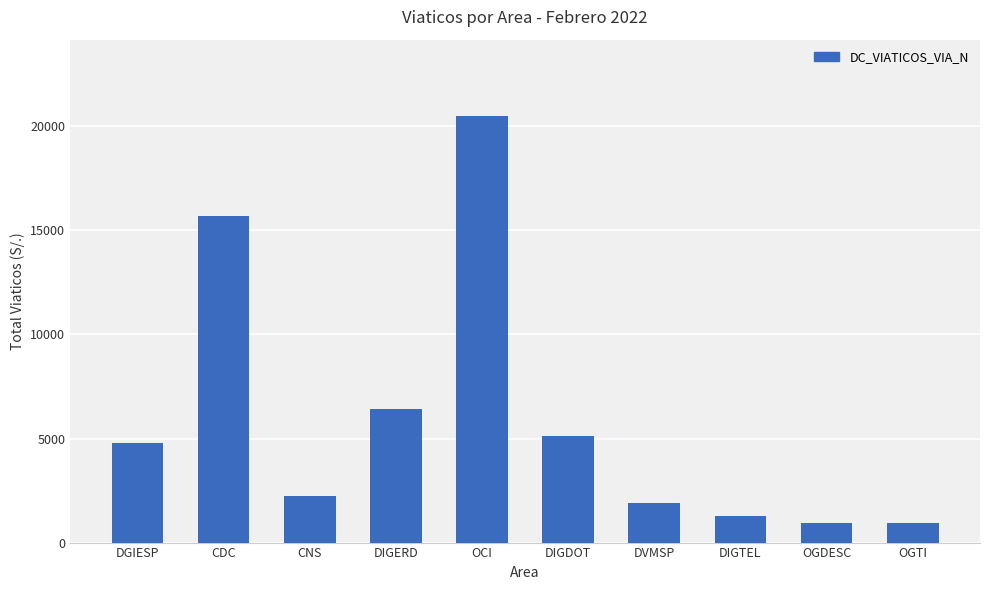

What is the sum of the values at DIGDOT and DVMSP?

7040